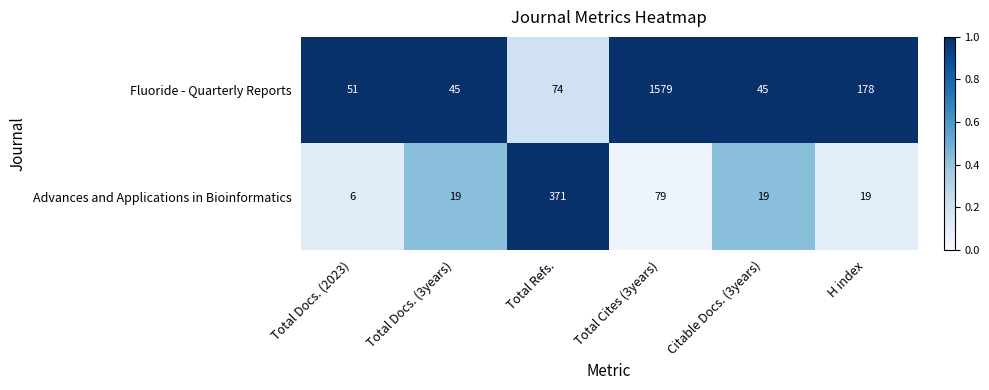

Reading left to right, list all the values displayed in this chart.

Fluoride - Quarterly Reports: 51	45	74	1579	45	178
Advances and Applications in Bioinformatics: 6	19	371	79	19	19